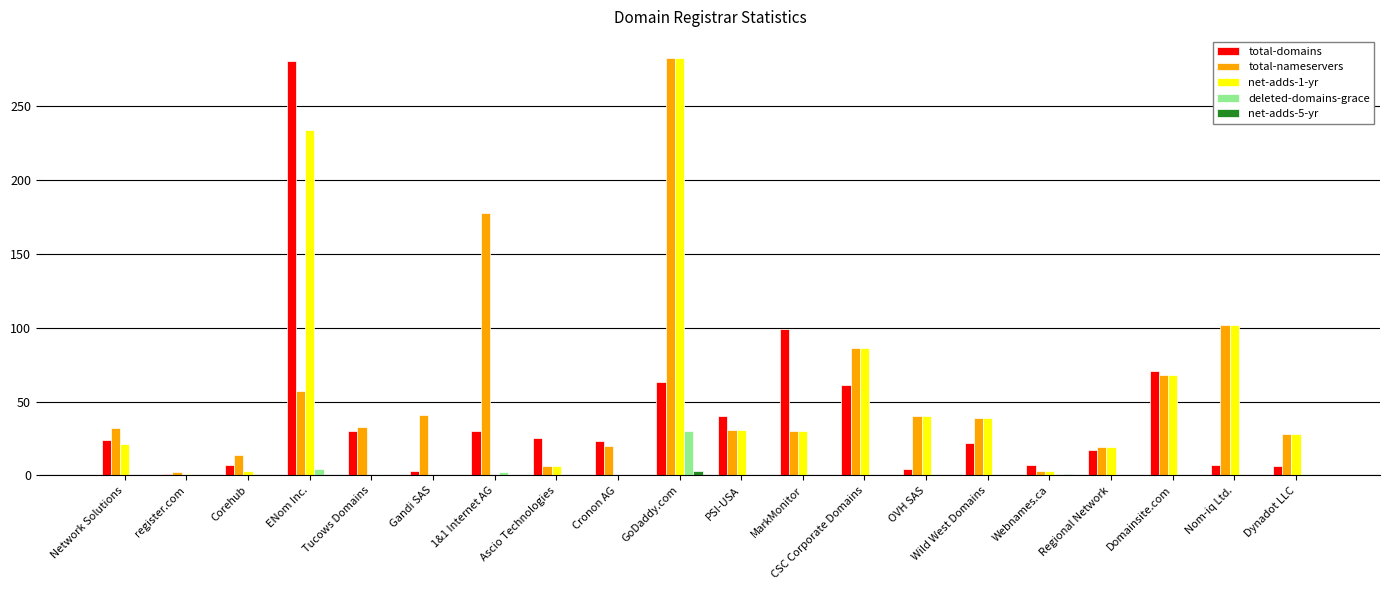

At which label does total-domains reach its peak?

ENom Inc.